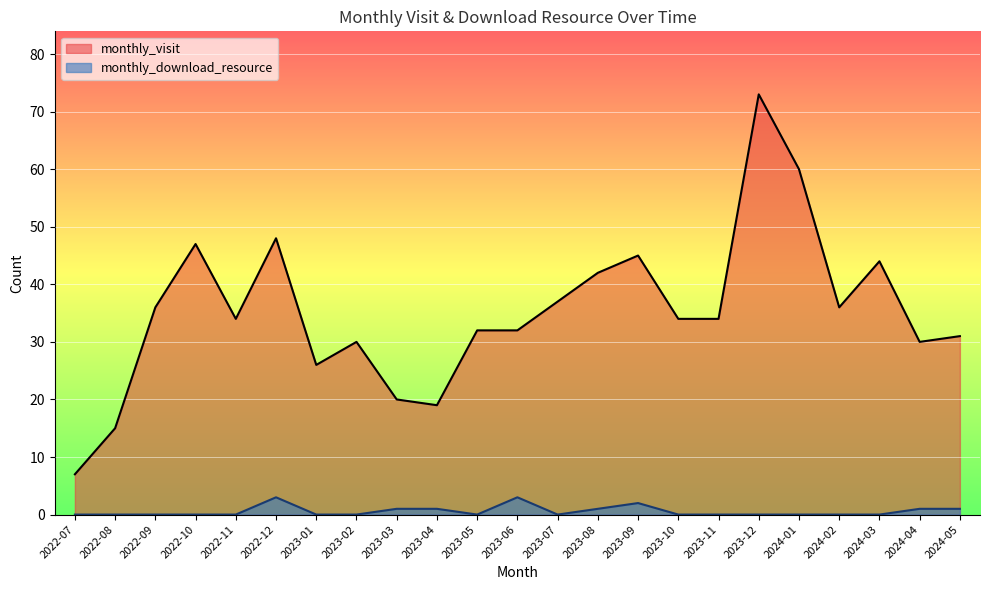

Which has a higher value, 2023-10 or 2023-11?

2023-10